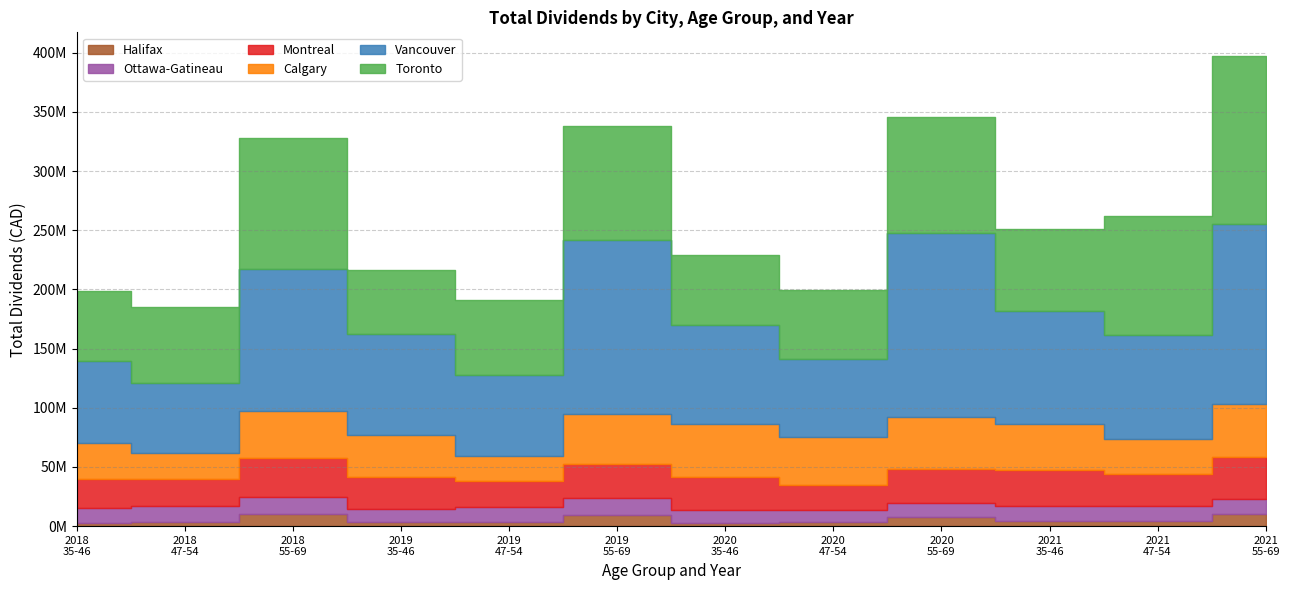

Where is the first local maximum for Montreal?

2018-55-69